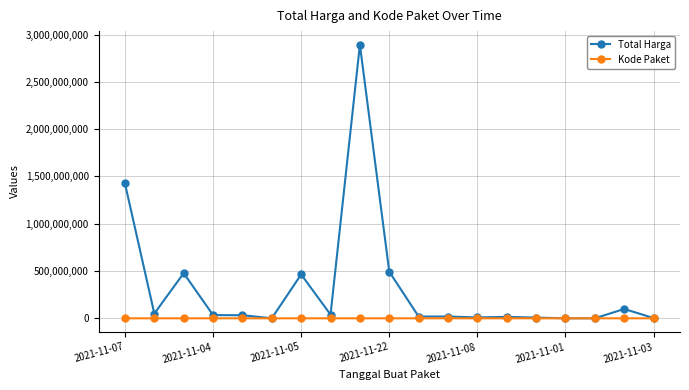

How many data points does each series have?

19